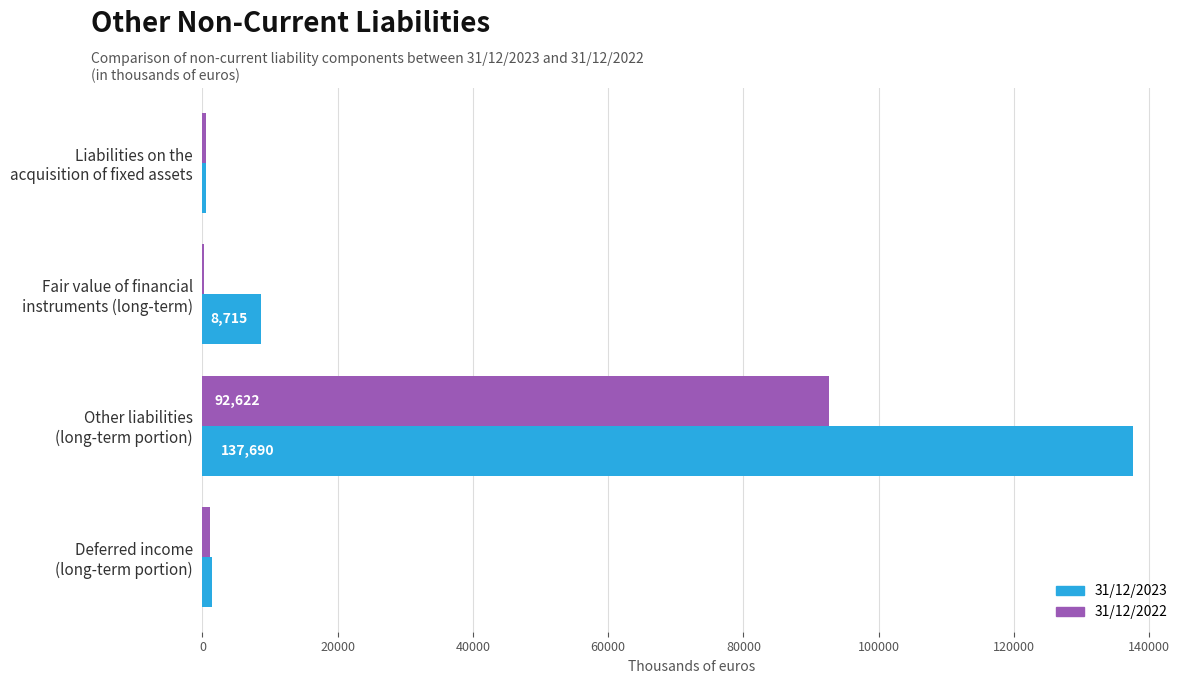

What is the greatest value displayed?

137690